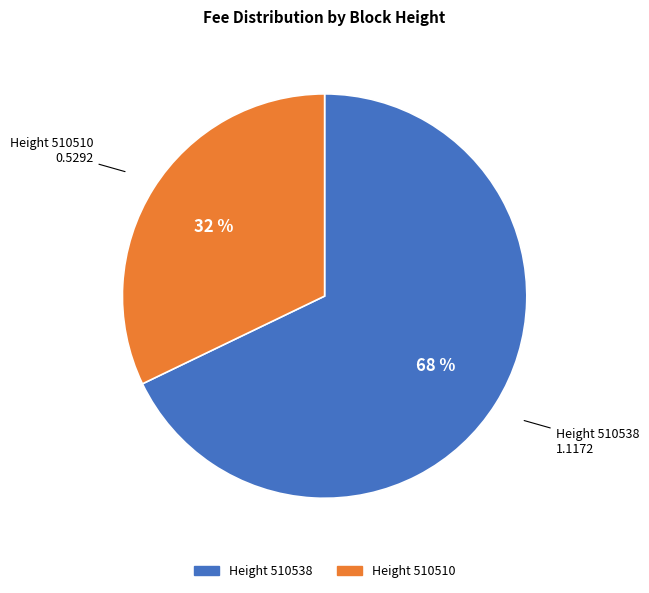

To the nearest percent, what is the difference between the largest and smallest slice percentages?

36%